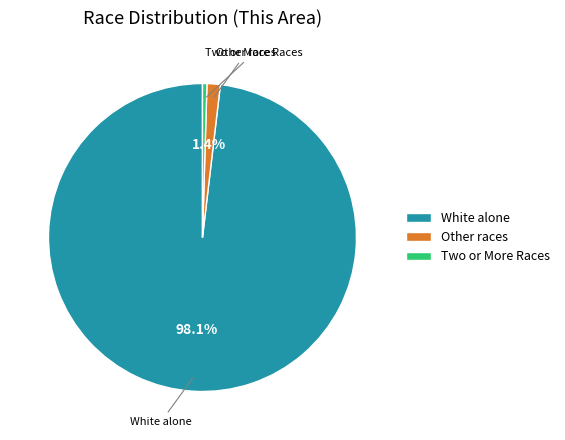

Which category has the biggest portion of the pie?

White alone